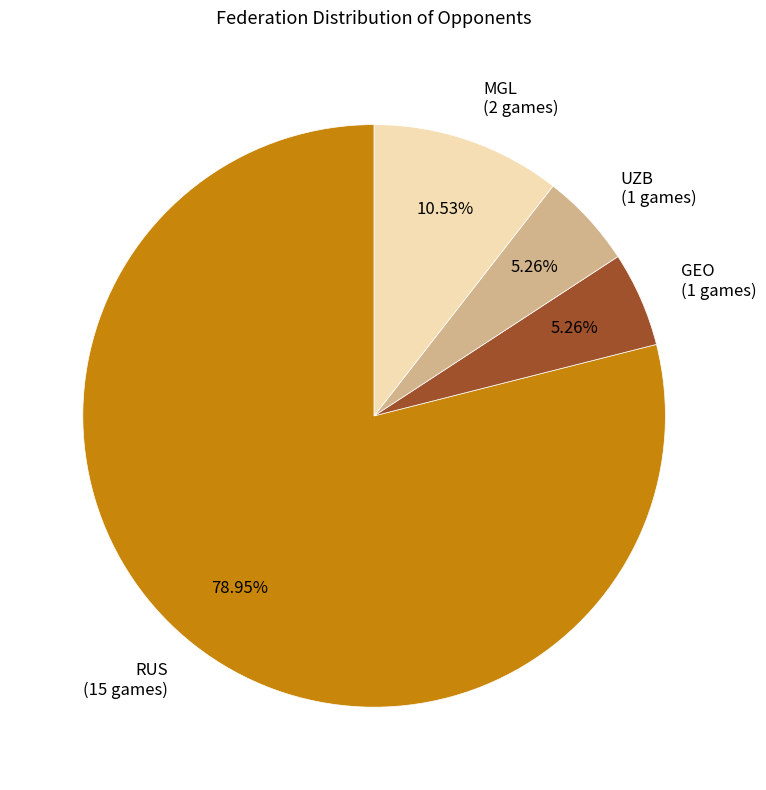

Which slice represents more than half of the pie?

RUS